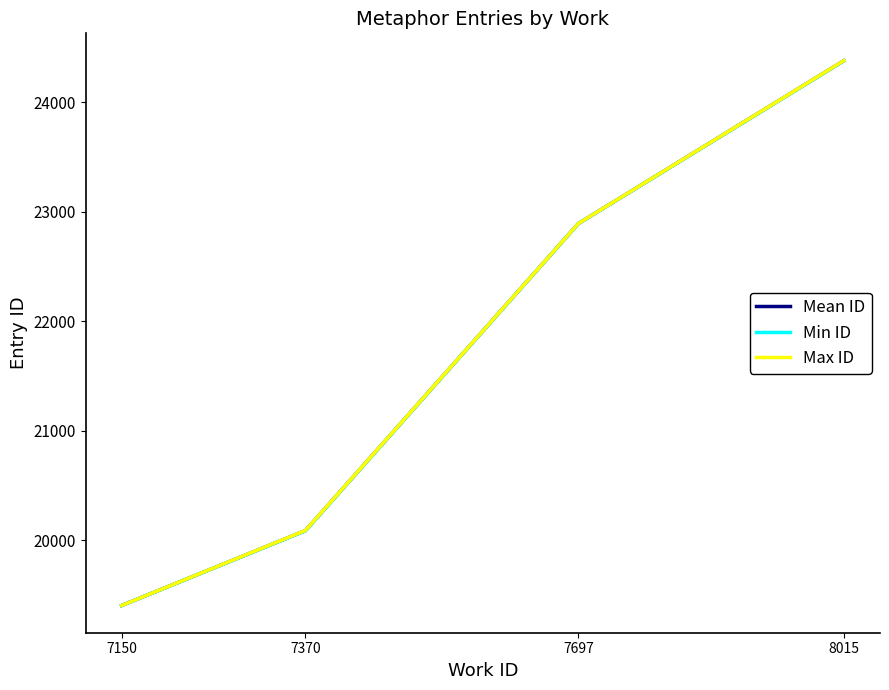

Reading right to left, what are all the values shown in this chart?

Mean ID: 8015=24379.0	7697=22892.5	7370=20089.5	7150=19406.0
Min ID: 8015=24378.0	7697=22892.0	7370=20088.0	7150=19406.0
Max ID: 8015=24380.0	7697=22893.0	7370=20091.0	7150=19406.0